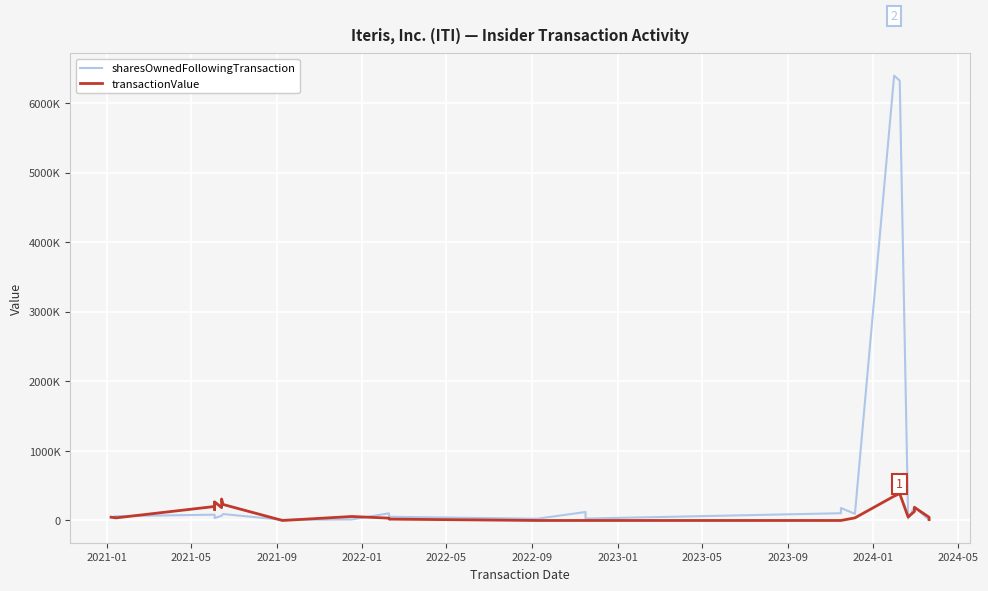

Rank the series by their average value, from highest to lowest.

sharesOwnedFollowingTransaction, transactionValue